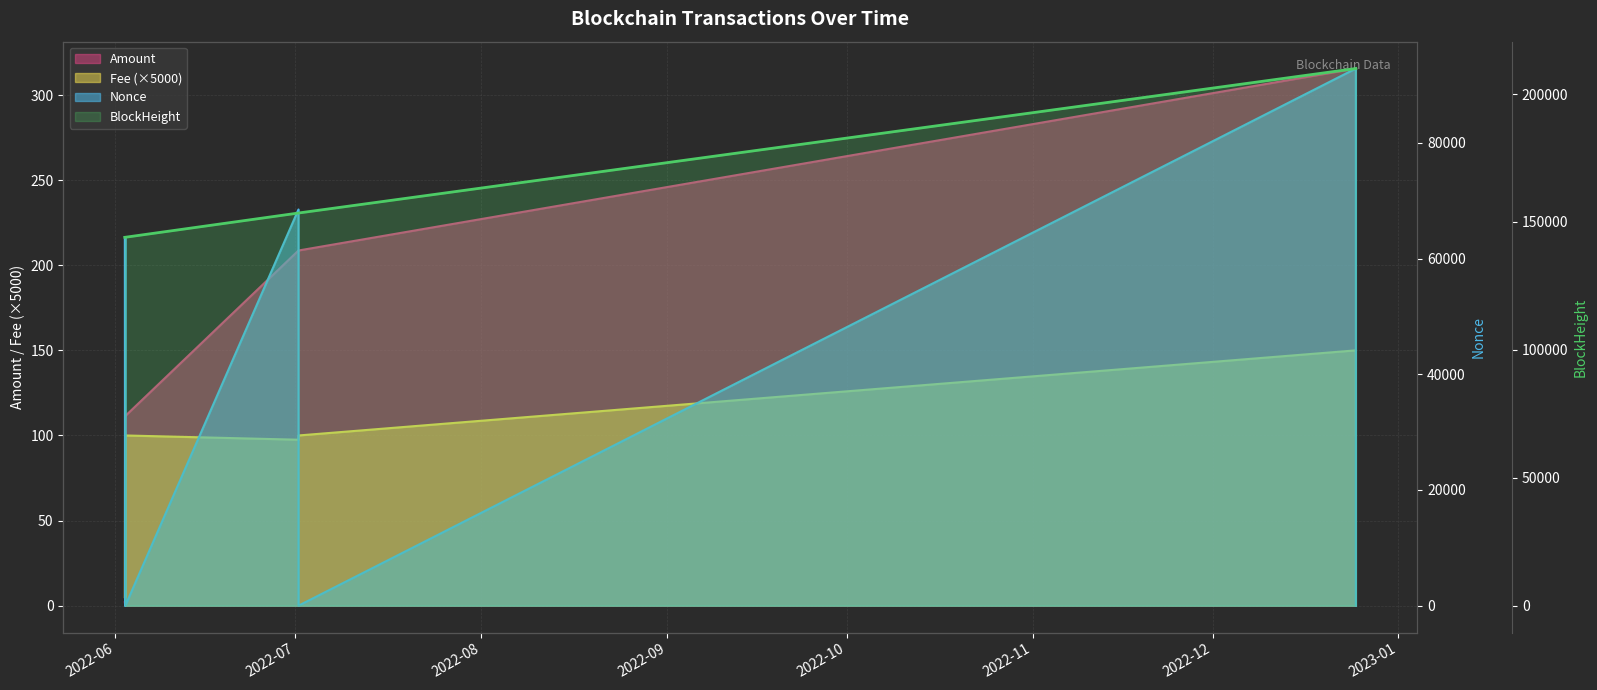

True or false: BlockHeight and Fee cross at least once.

False